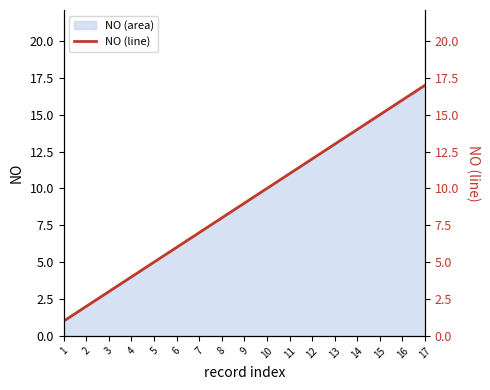

Reading left to right, what are all the values shown in this chart?

1	2	3	4	5	6	7	8	9	10	11	12	13	14	15	16	17